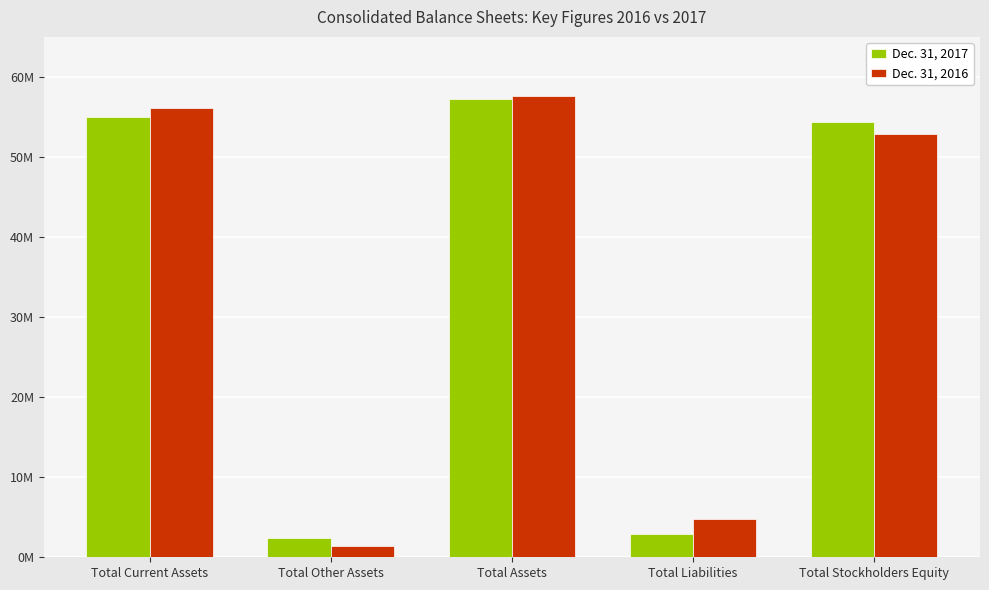

What are all the series names shown in the legend?

Dec. 31, 2017, Dec. 31, 2016